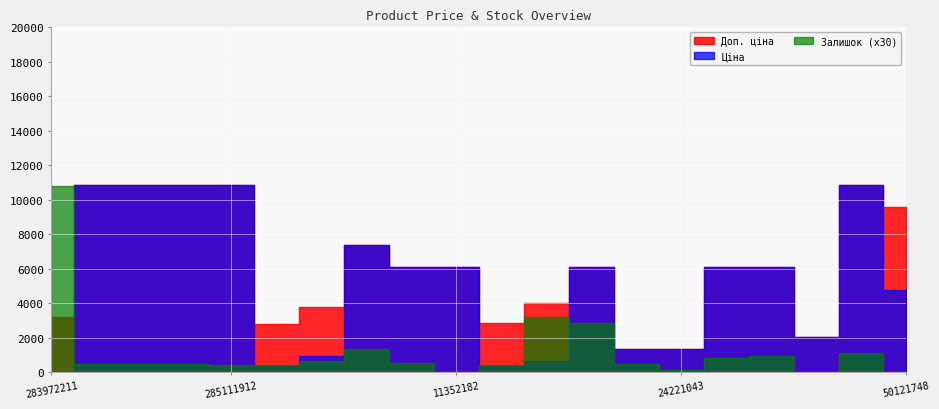

What is the value of the Доп. ціна point at the 7th from the left?

3790.3